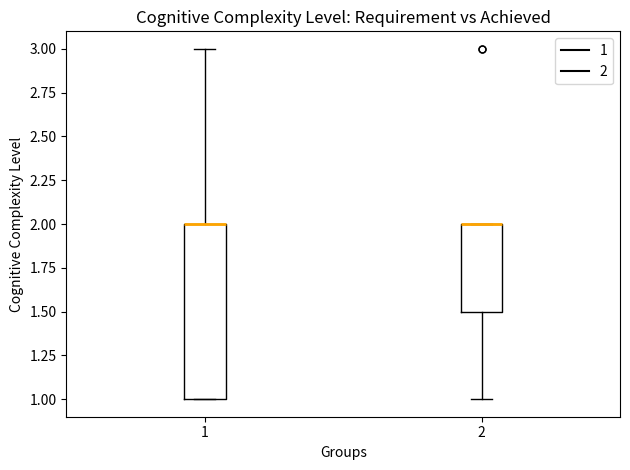

Reading left to right, read every box against the y-axis: the position of its median line, the range the box covers, and the ends of its whiskers. The values are not printed on the chart, so give them approximately, as read against the axis.

1: median 2.0 (drawn on the box's upper edge), box 1.0 to 2.0, whiskers 1.0 to 3.0
2: median 2.0 (drawn on the box's upper edge), box 1.5 to 2.0, whiskers 1.0 to 2.0